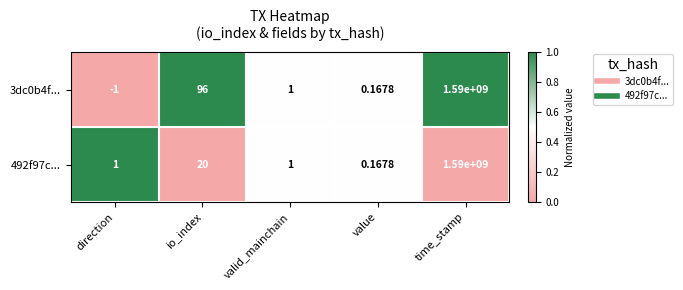

At which category is the sum across all series the highest?

time_stamp